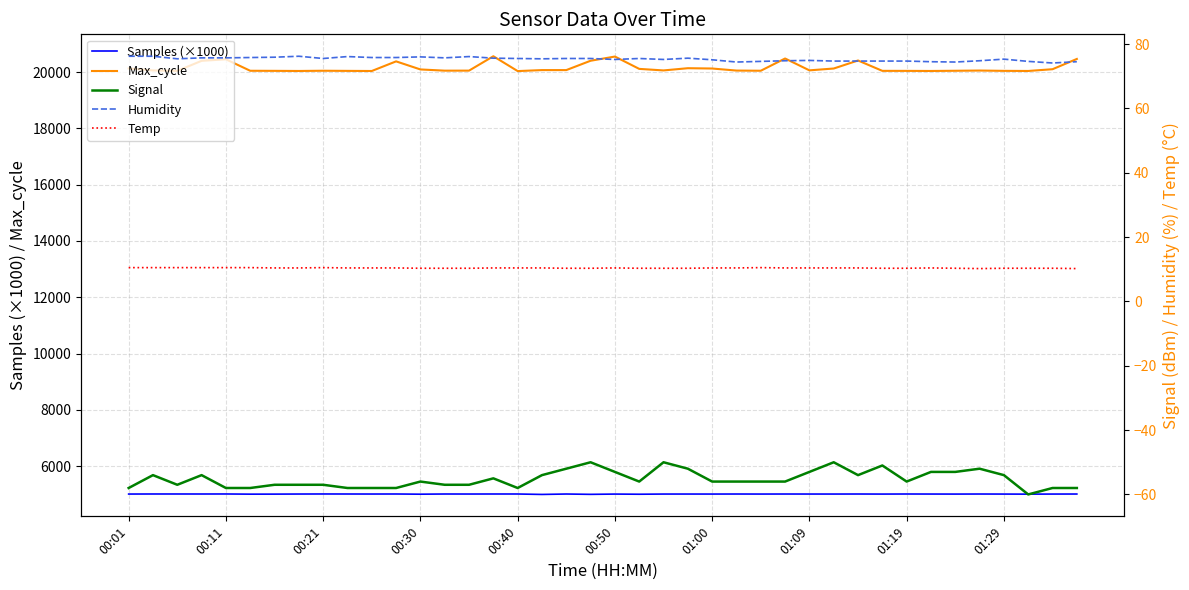

Where does the Humidity series first go above 75?

00:01